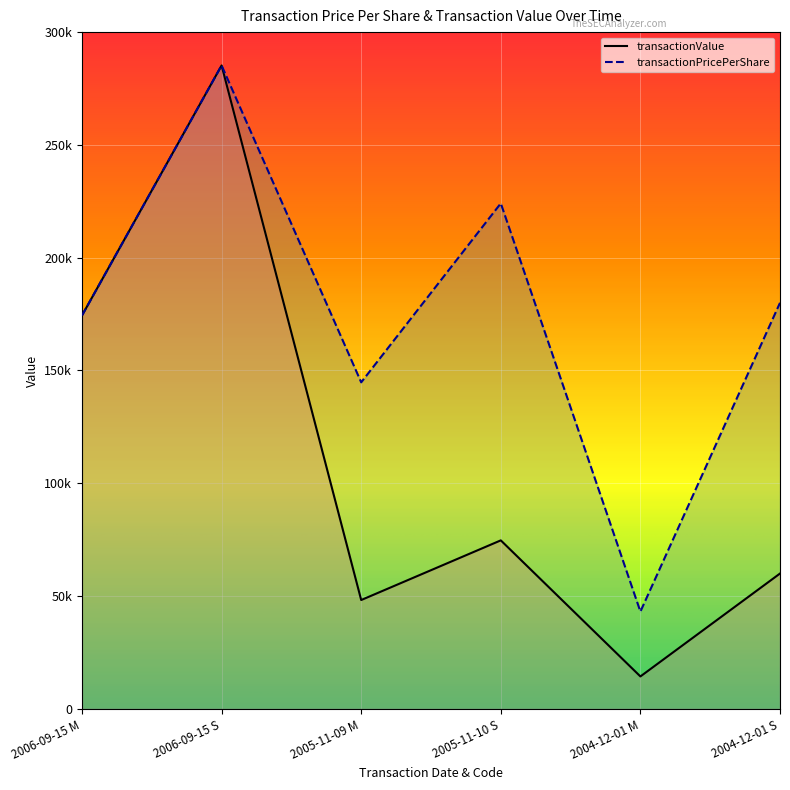

The value of transactionValue at 2004-12-01 S is 60000.0. True or false?

True